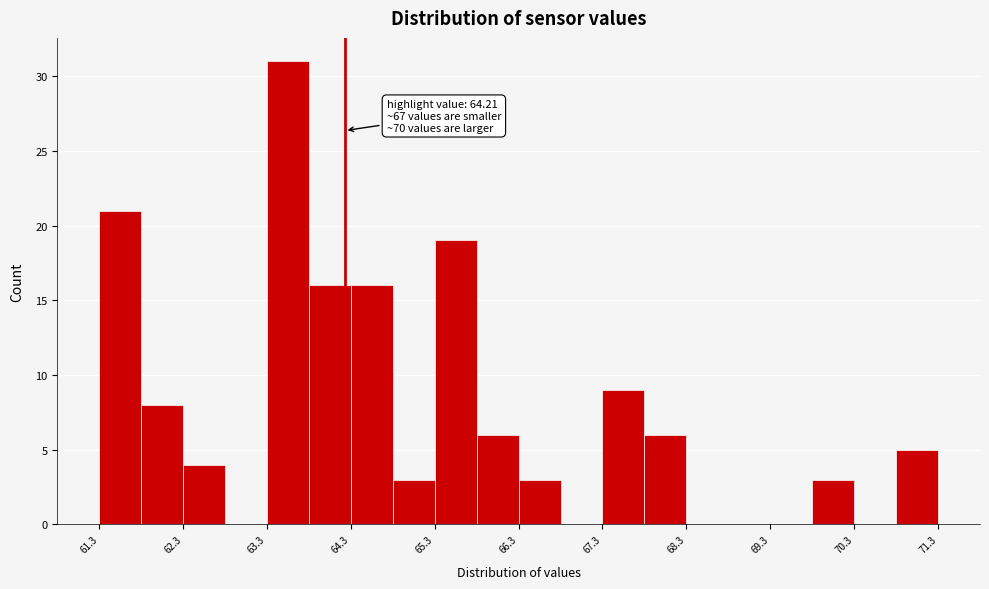

Around what value on the x-axis is the tallest bar? Give the approximate position of its centre, as read against the axis.

63.6